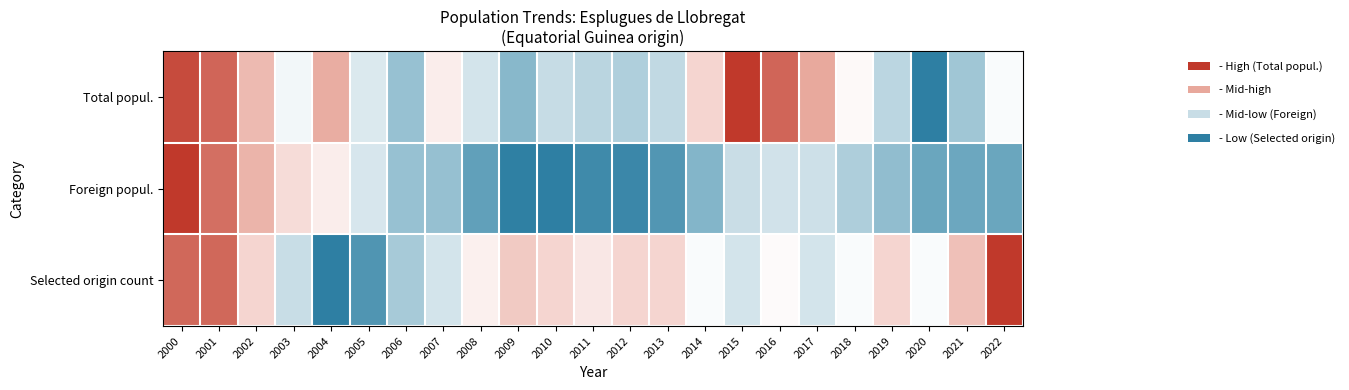

Between 2017 and 2012, which is larger?

2012